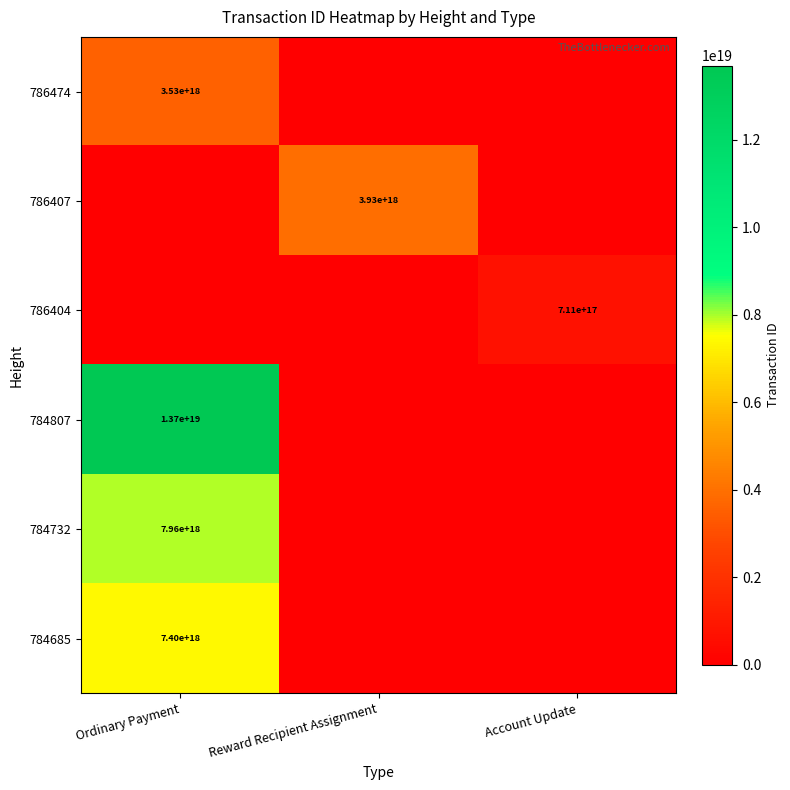

Is it true that 786404 equals 711000000000000000 at Account Update?

True